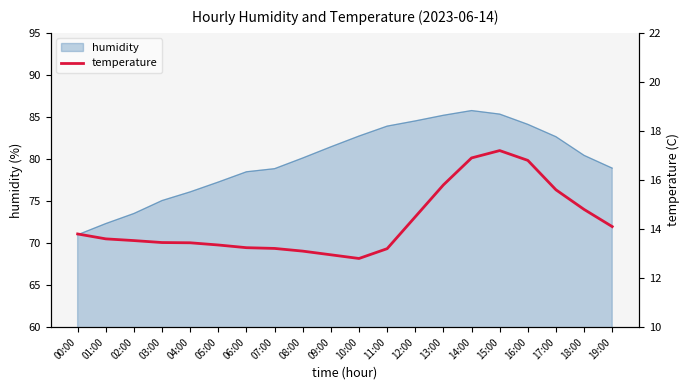

Where is the first local minimum?

10:00